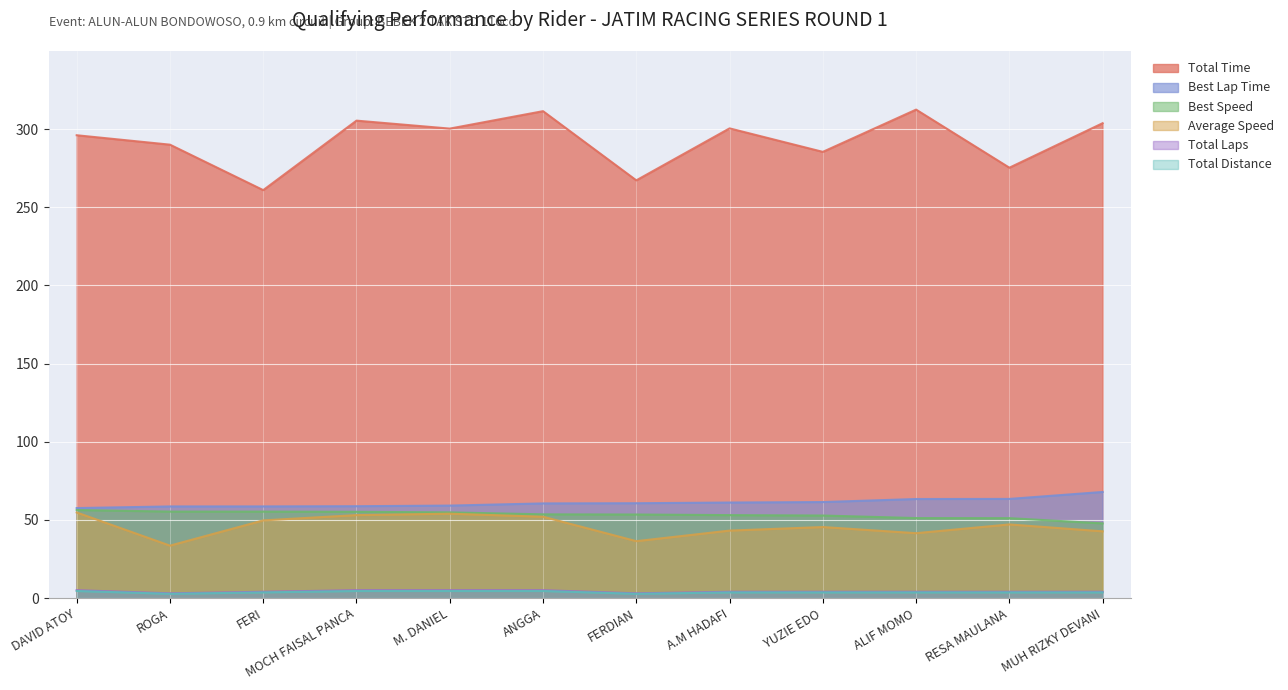

True or false: Best Speed and Total Laps cross at least once.

False